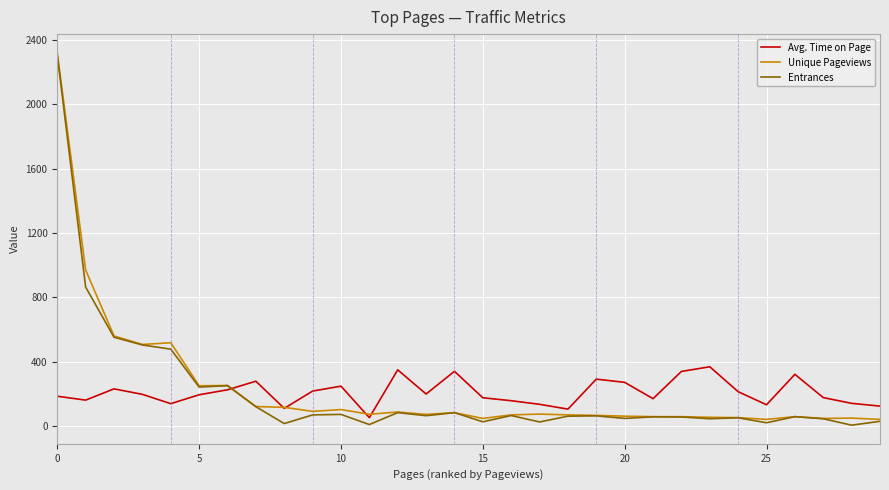

How many lines are shown in the chart?

3